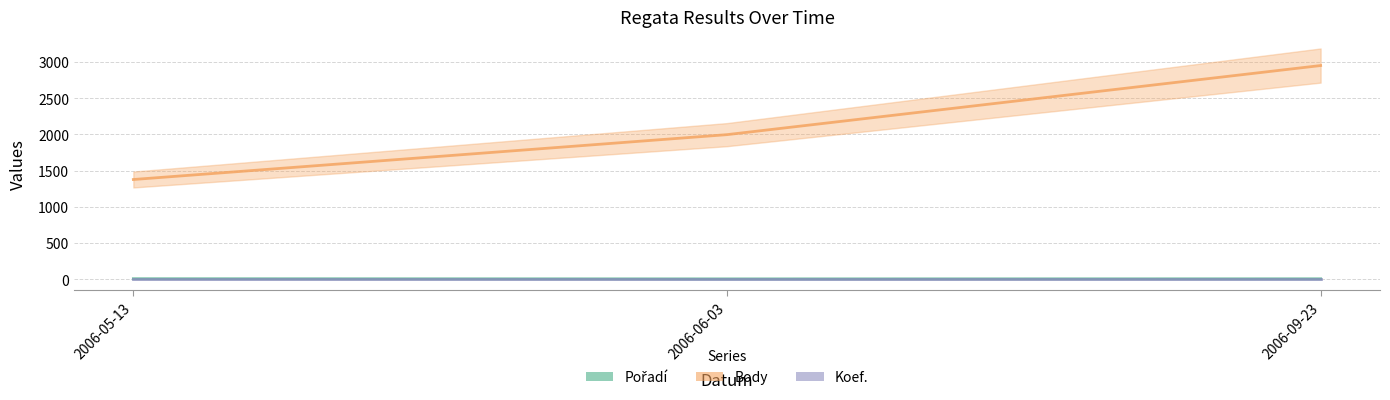

What is the label of the 3rd point from the left?

2006-09-23